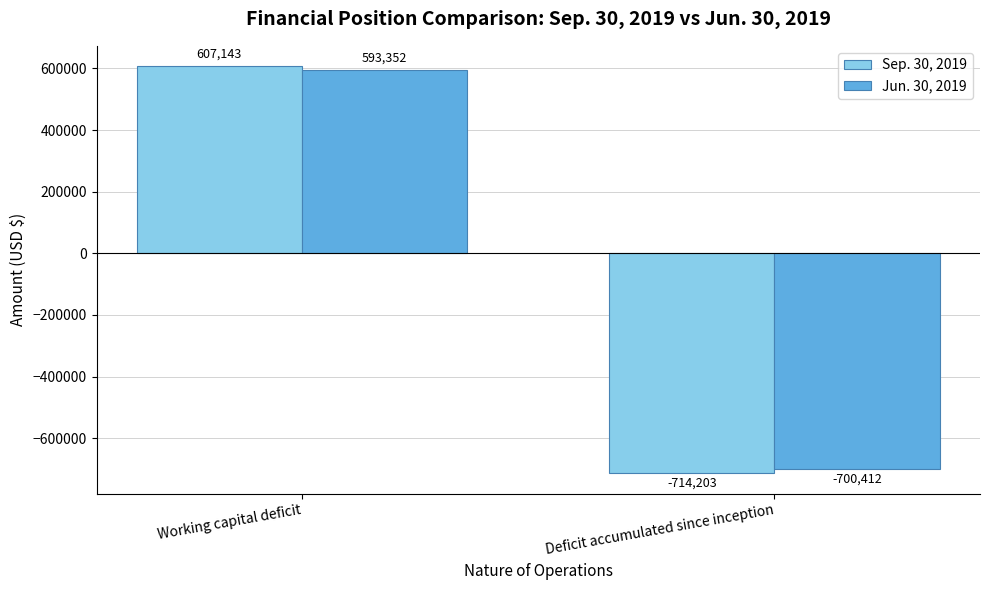

Reading left to right, what are all the values shown in this chart?

Sep. 30, 2019: 607143	-714203
Jun. 30, 2019: 593352	-700412